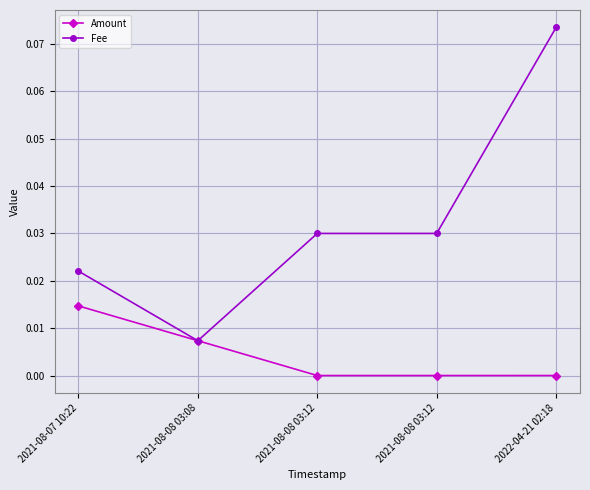

Is this an area chart (filled region under the line)?

No